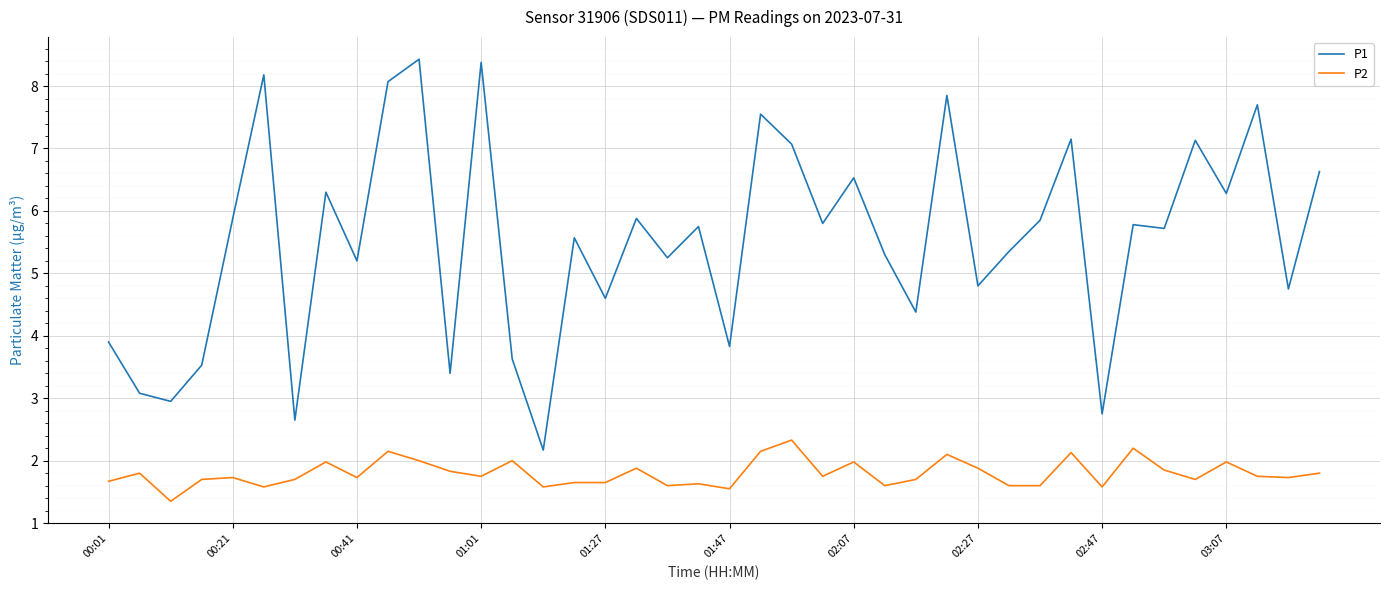

What is the difference between the maximum and minimum values in the P2 series?

1.0